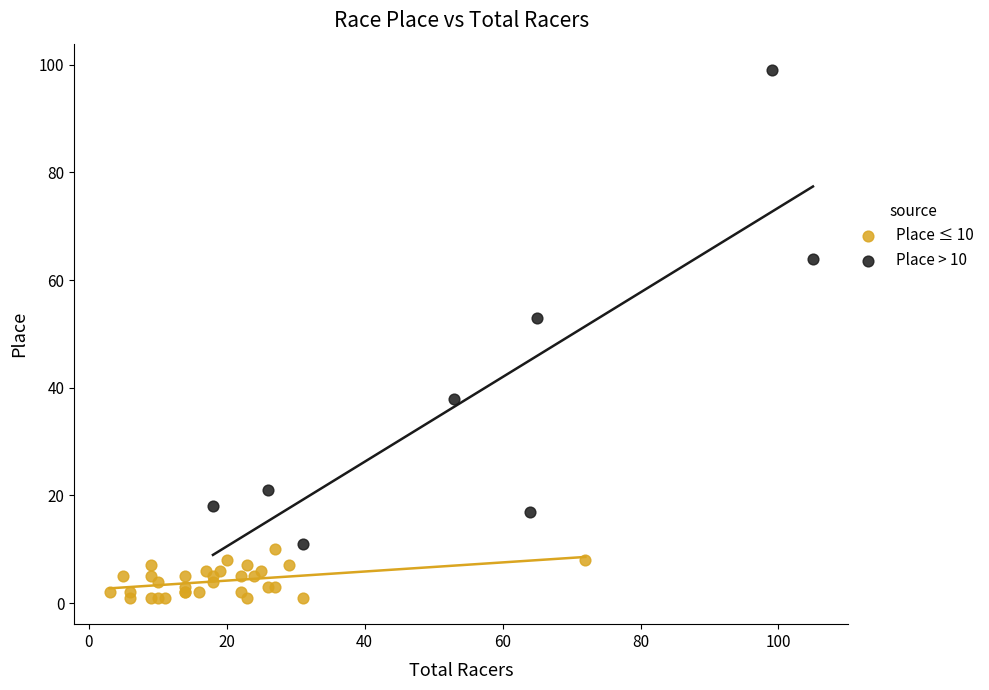

Which series reaches the maximum Y coordinate?

Place > 10